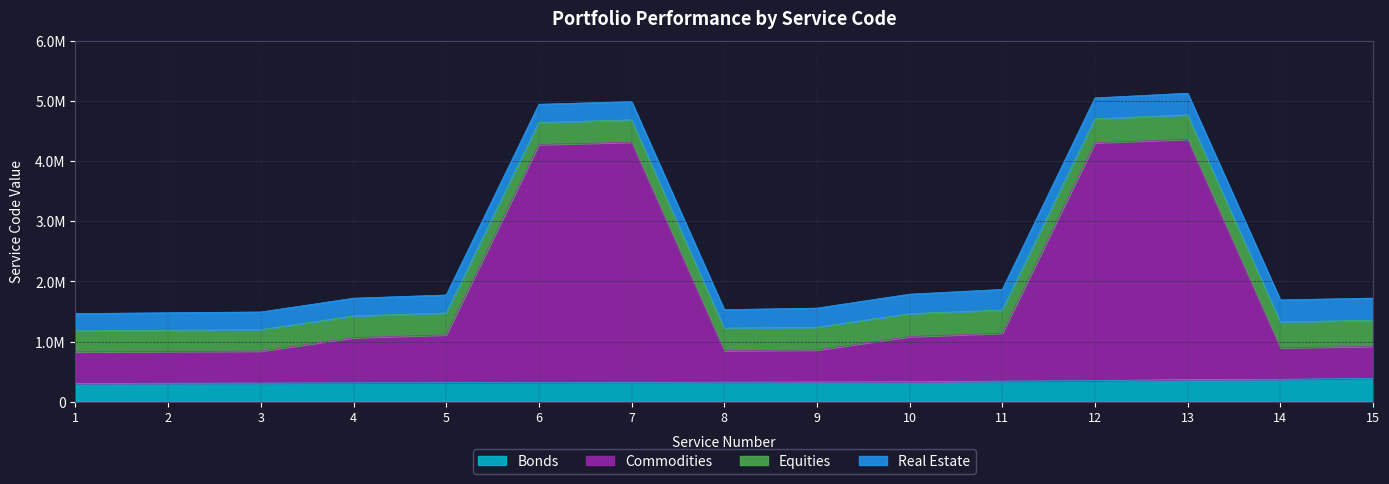

What are all the series names shown in the legend?

Bonds, Commodities, Equities, Real Estate